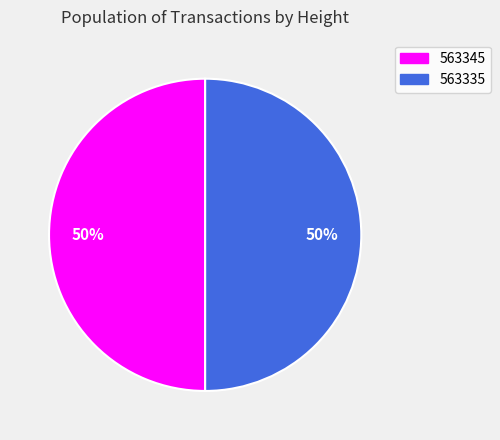

Is it true that 563335 is 36% of the pie?

False